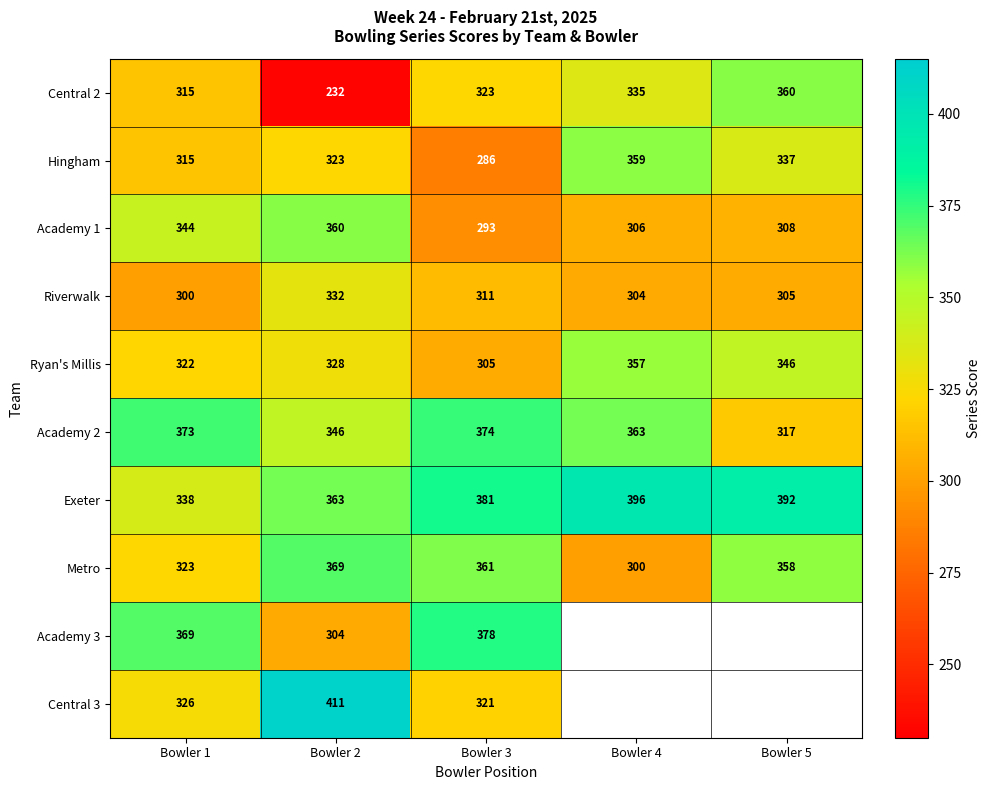

What is the spread (max minus min) of values at Bowler 2?

179